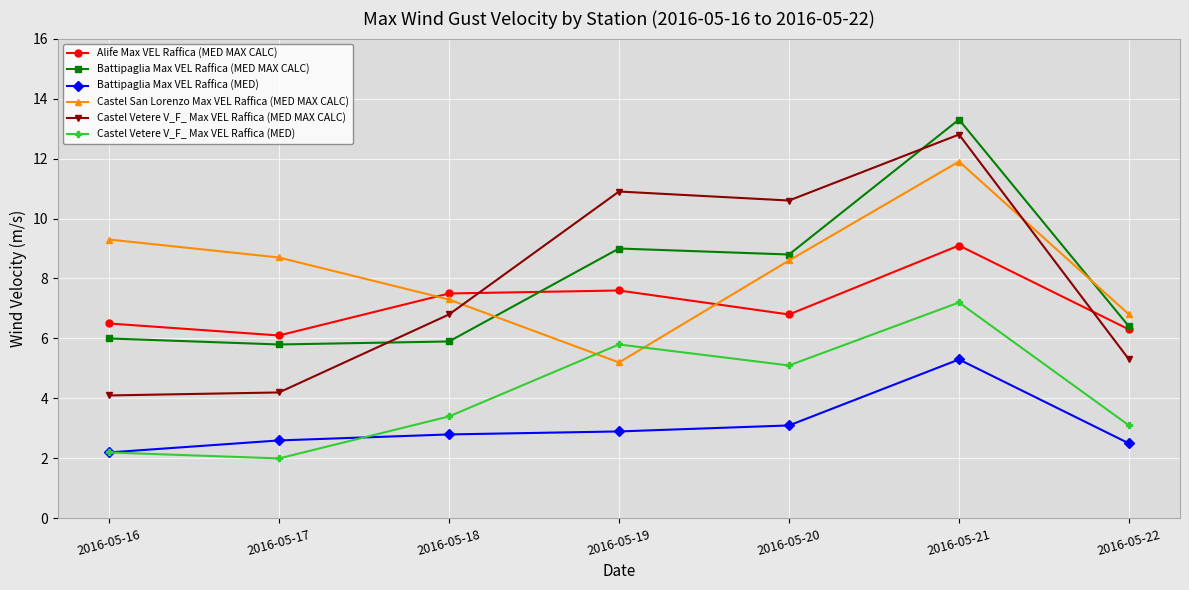

What is the difference between the maximum and second lowest values in the Battipaglia Max VEL Raffica (MED MAX CALC) series?

7.4